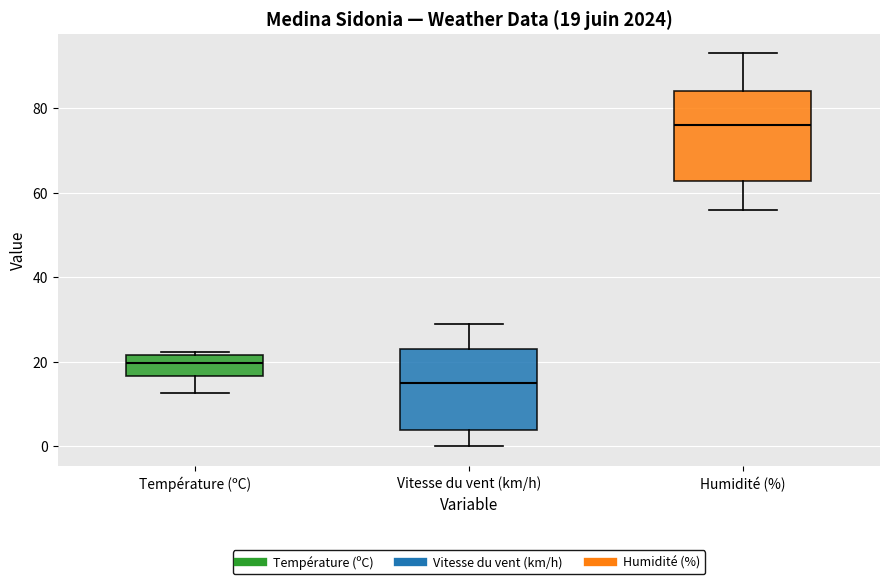

Comparing the boxes themselves (not the whiskers), which one is the tallest?

Humidité (%)